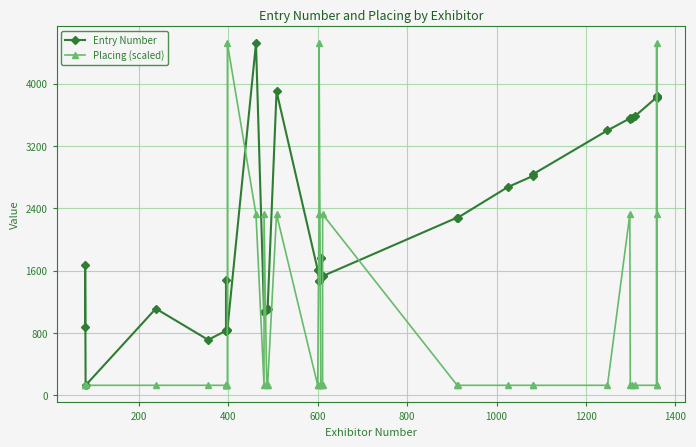

What is the label of the 33rd point from the right?

1400